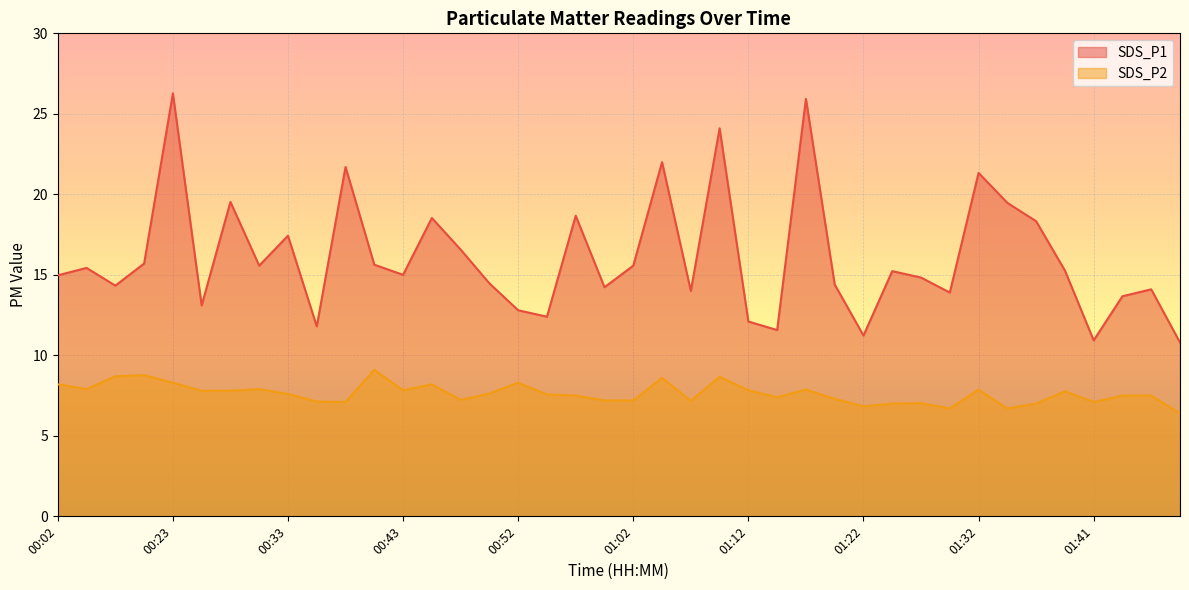

What is the total value across all series at 00:02?

23.2